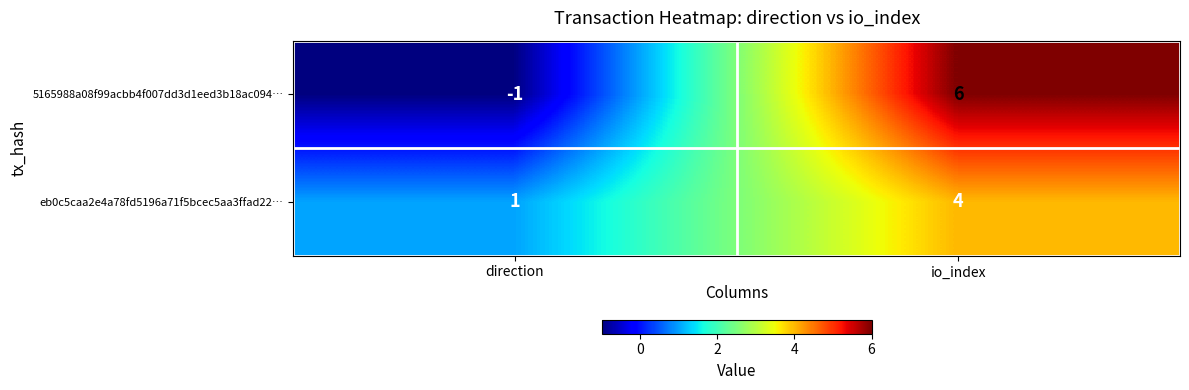

Read the eb0c5caa2e4a78fd5196a71f5bcec5aa3ffad22… value at io_index.

4